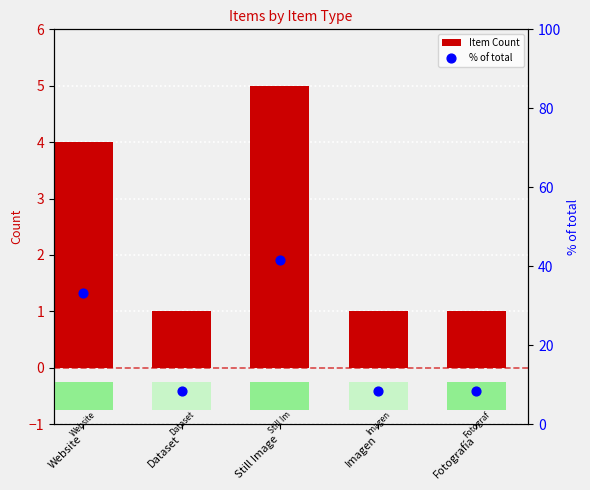

What are all the series names shown in the legend?

Item Count, % of total